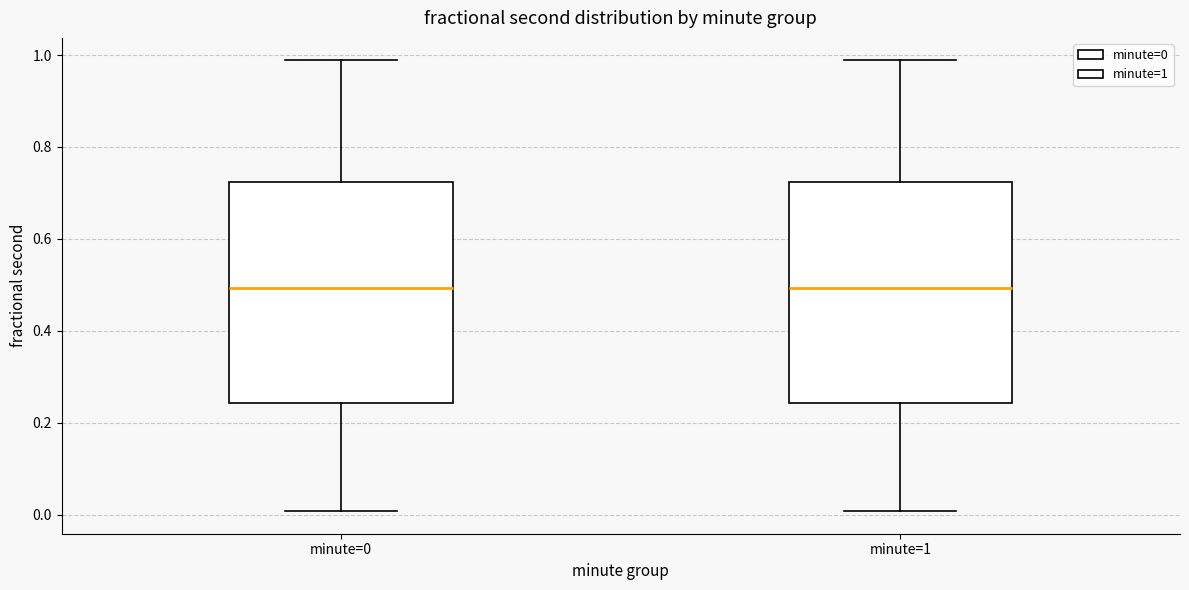

Reading left to right, transcribe this box plot: for each box, give where its median line is, the range the box spans, and where its two whiskers end, as read against the y-axis. The values are not printed on the chart, so give them approximately, as read against the axis.

minute=0: median 0.50, box 0.24 to 0.72, whiskers 0.00 to 0.98
minute=1: median 0.50, box 0.24 to 0.72, whiskers 0.00 to 0.98